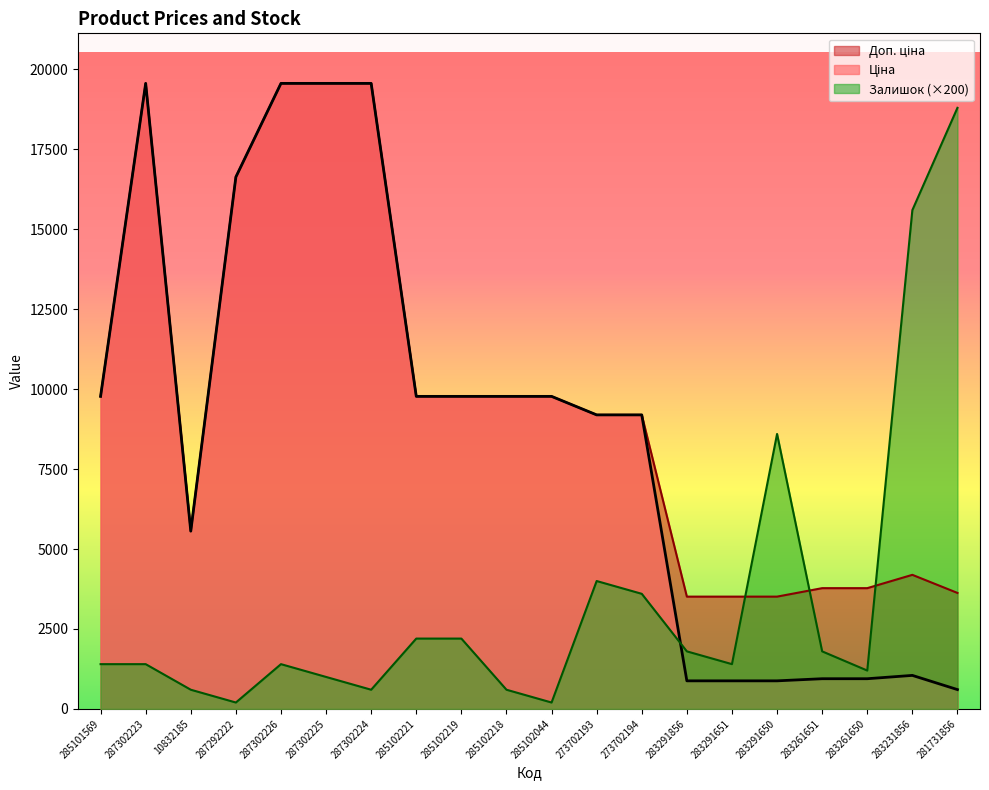

Reading left to right, transcribe all the data shown in this chart.

Ціна: 9775.5	19564.9	5560.3	16636.8	19564.9	19564.9	19564.9	9775.5	9775.5	9775.5	9775.5	9196.3	9196.3	878.0	878.0	878.0	944.2	944.2	1048.4	604.6
Доп. ціна: 9775.5	19564.9	5560.3	16636.8	19564.9	19564.9	19564.9	9775.5	9775.5	9775.5	9775.5	9196.3	9196.3	3511.9	3511.9	3511.9	3777.0	3777.0	4193.5	3627.9
Залишок: 1400.0	1400.0	600.0	200.0	1400.0	1000.0	600.0	2200.0	2200.0	600.0	200.0	4000.0	3600.0	1800.0	1400.0	8600.0	1800.0	1200.0	15600.0	18800.0